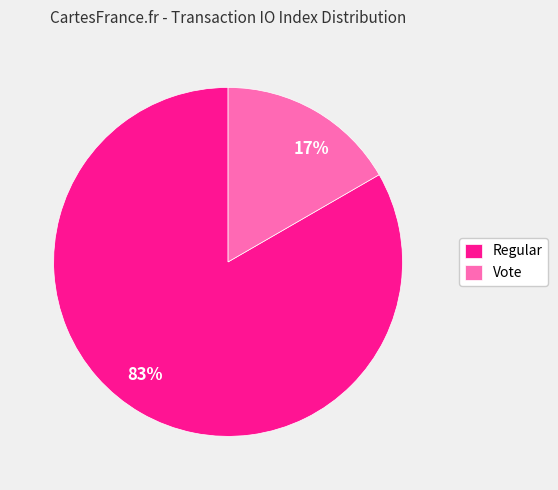

To the nearest percent, what is the average slice percentage?

50%